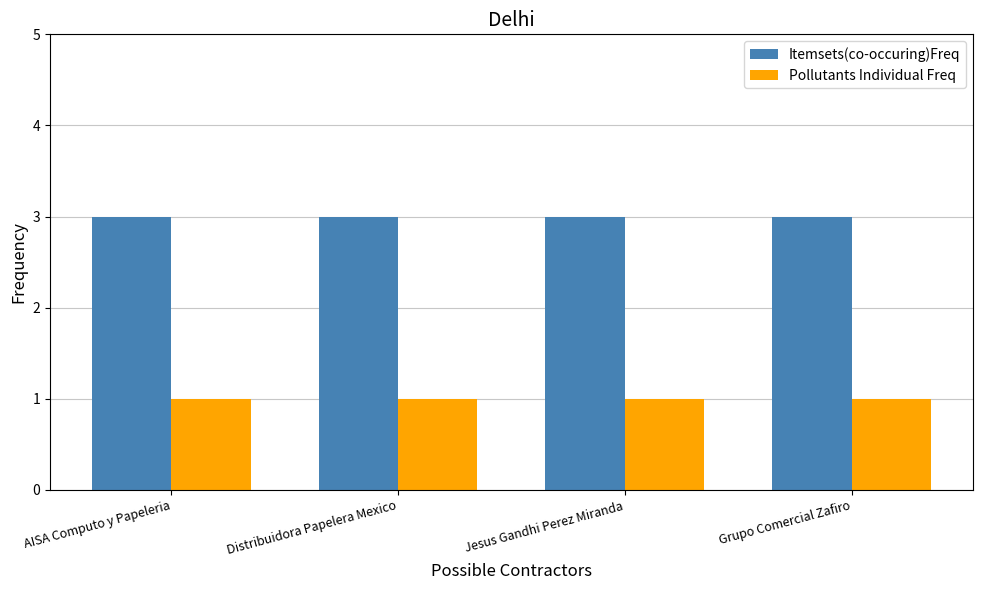

Read the Itemsets(co-occuring)Freq value at Distribuidora Papelera Mexico.

3